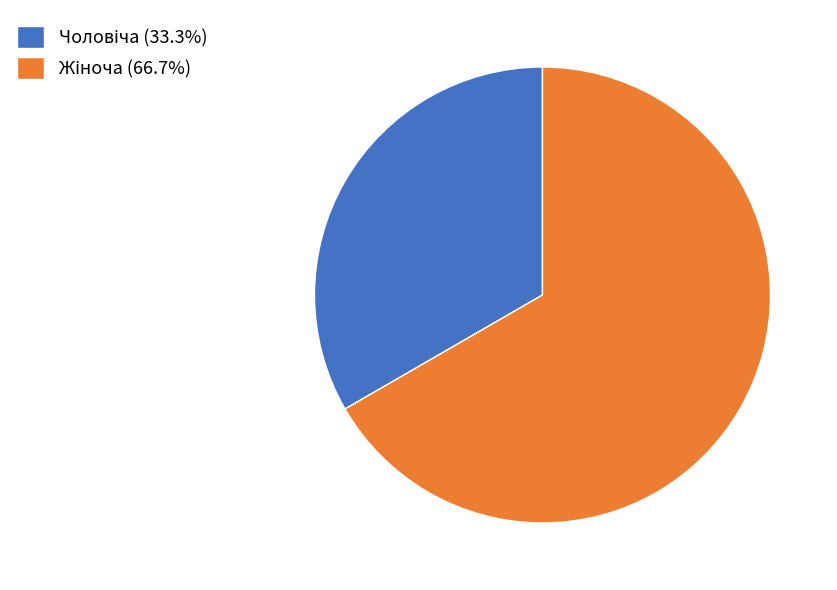

True or false: Чоловіча accounts for 33% of the total.

True